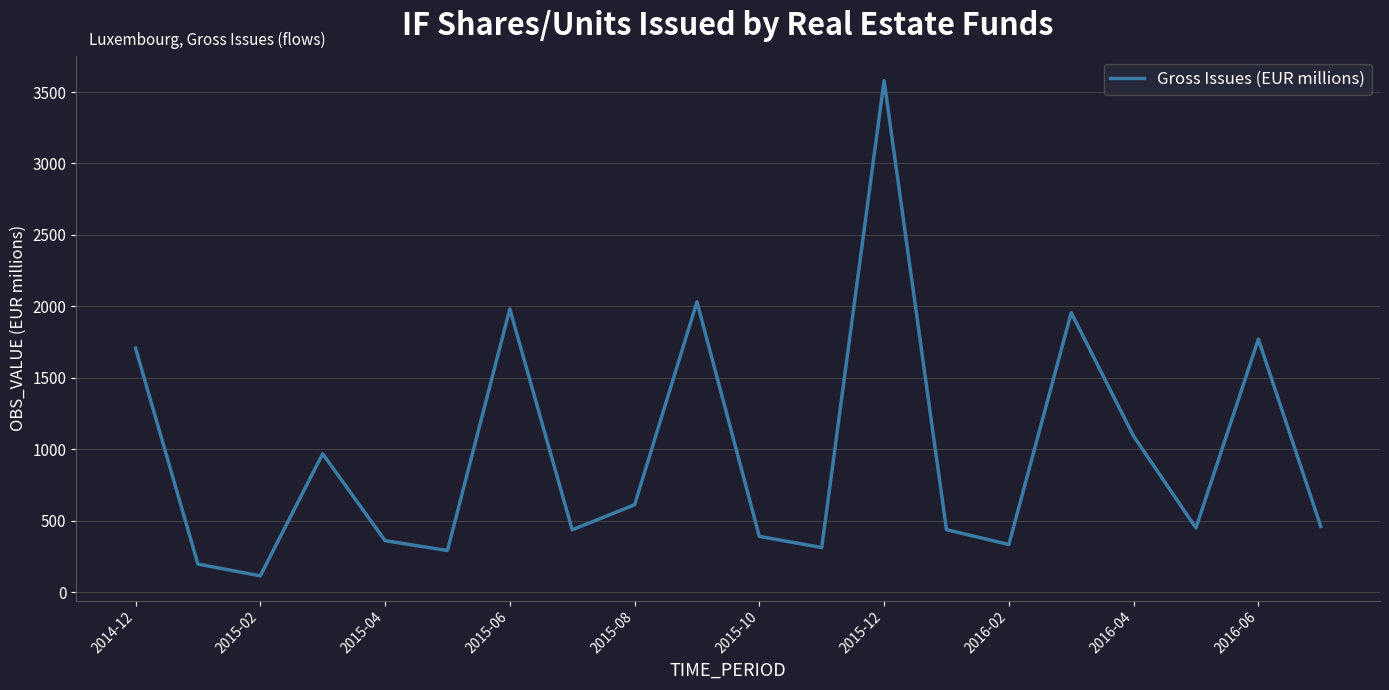

What is the minimum value shown in the chart?

115